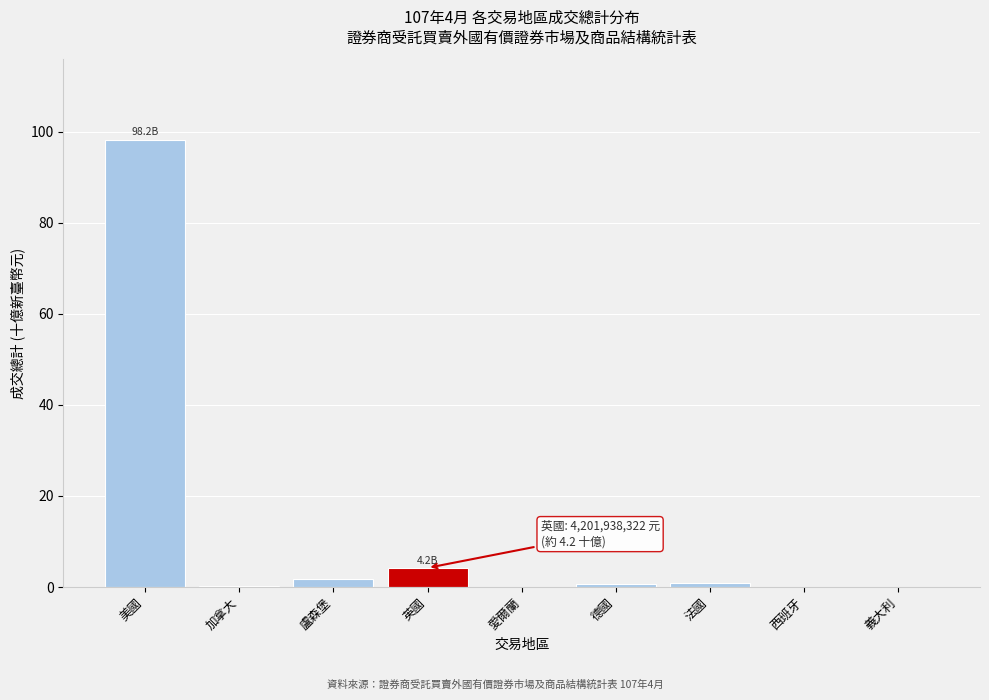

What is the maximum value shown in the chart?

98.2